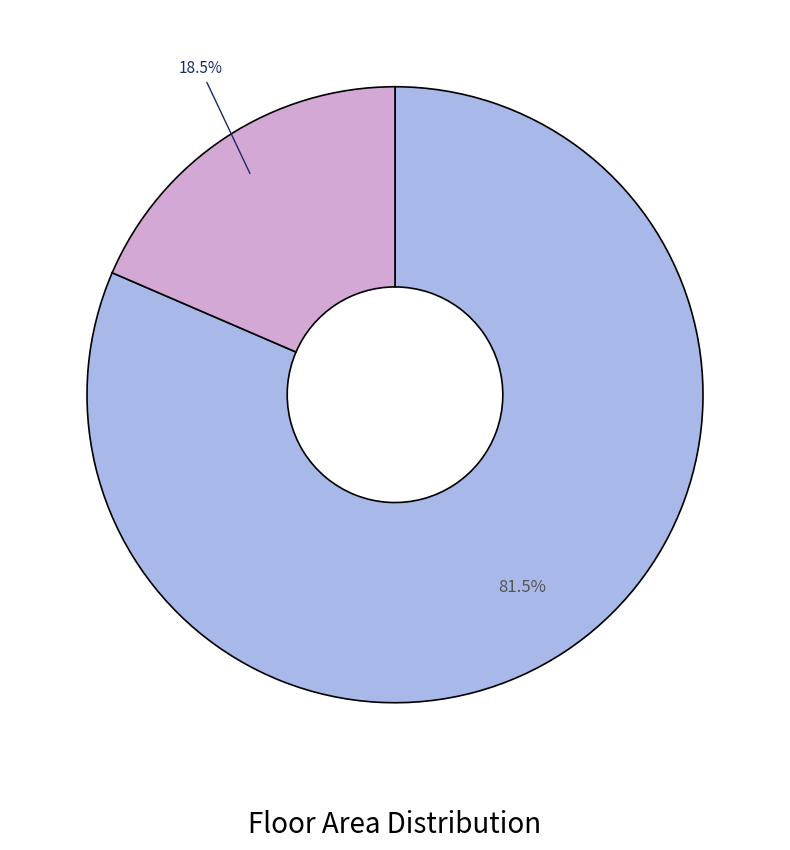

Is there any slice that represents more than half of the pie?

Yes